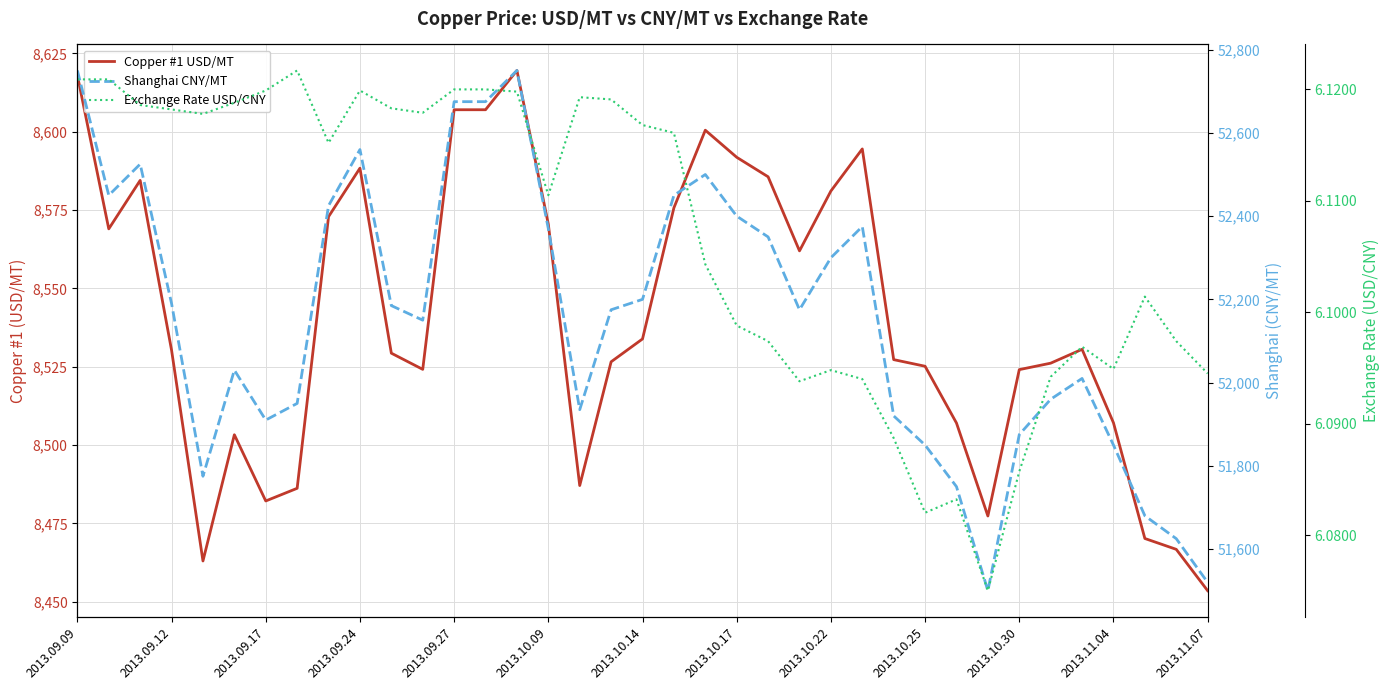

True or false: Exchange Rate USD/CNY and Shanghai CNY/MT intersect in this chart.

False